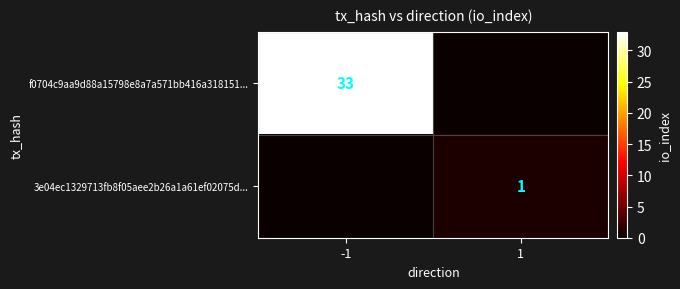

Is it true that 3e04ec1329713fb8f05aee2b26a1a61ef02075d... equals 1 at 1?

True